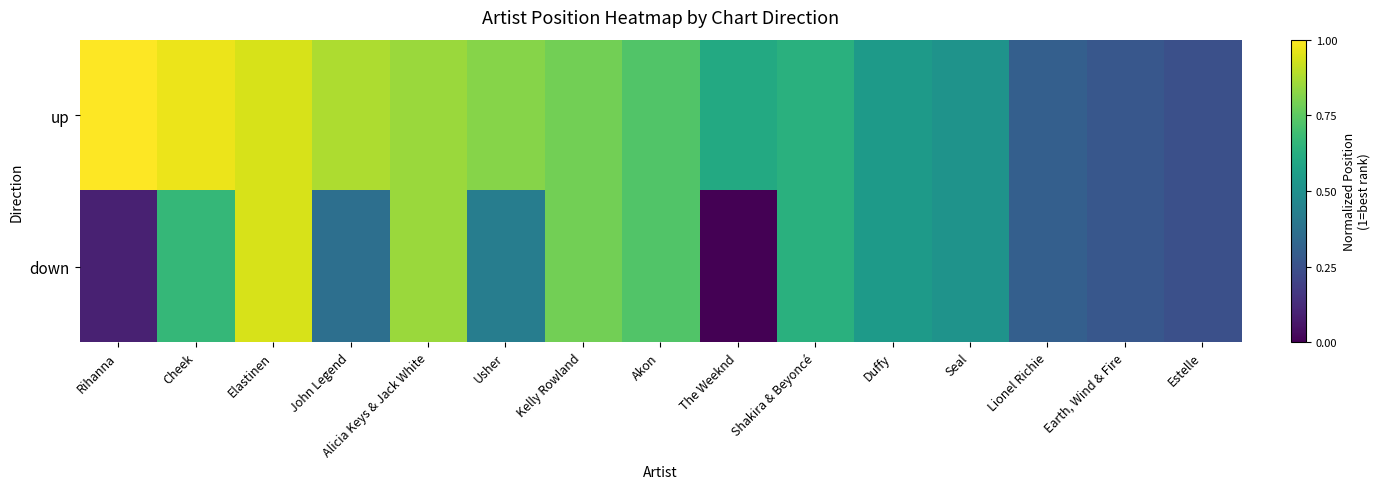

Rank the series at Alicia Keys & Jack White from highest to lowest value.

up, down